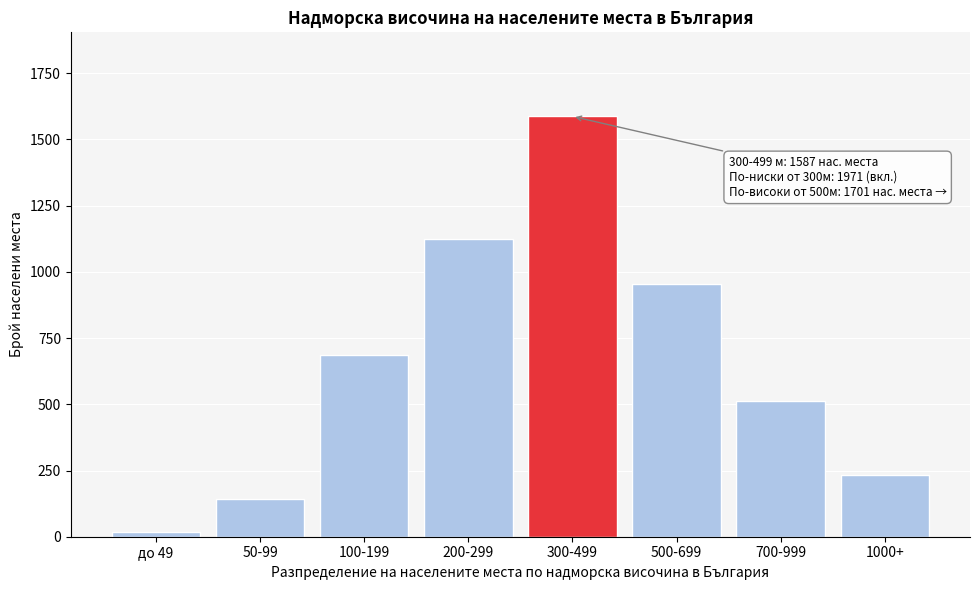

Reading left to right, transcribe all the data shown in this chart.

до 49=18	50-99=142	100-199=687	200-299=1124	300-499=1587	500-699=956	700-999=512	1000+=233